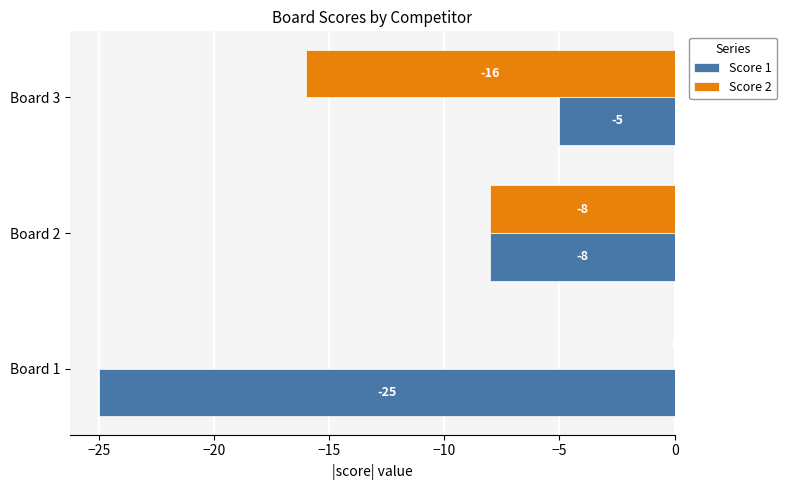

Which category has the highest value across all series?

Board 1